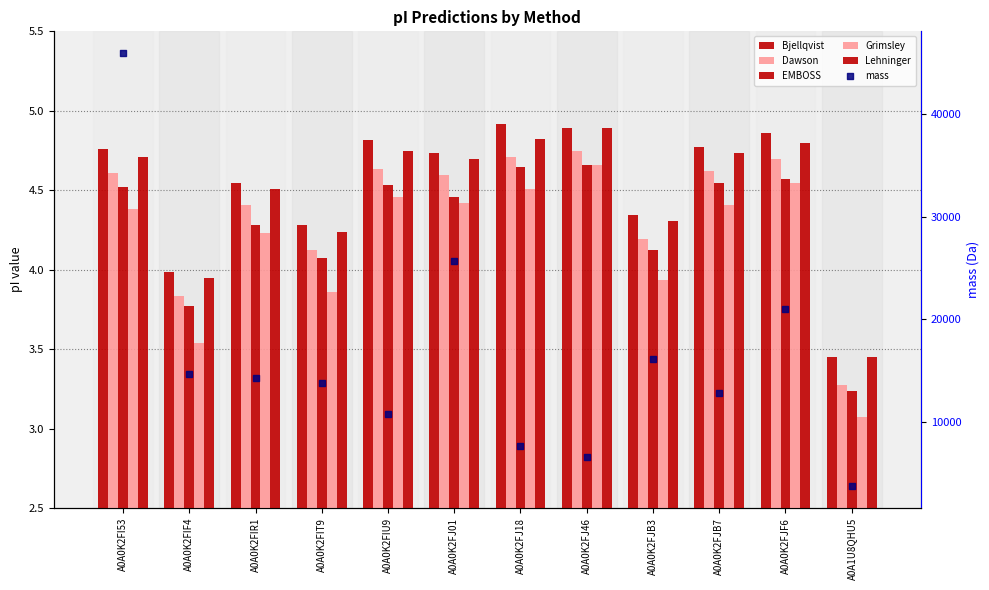

What are all the series names shown in the legend?

Bjellqvist, Dawson, EMBOSS, Grimsley, Lehninger, mass